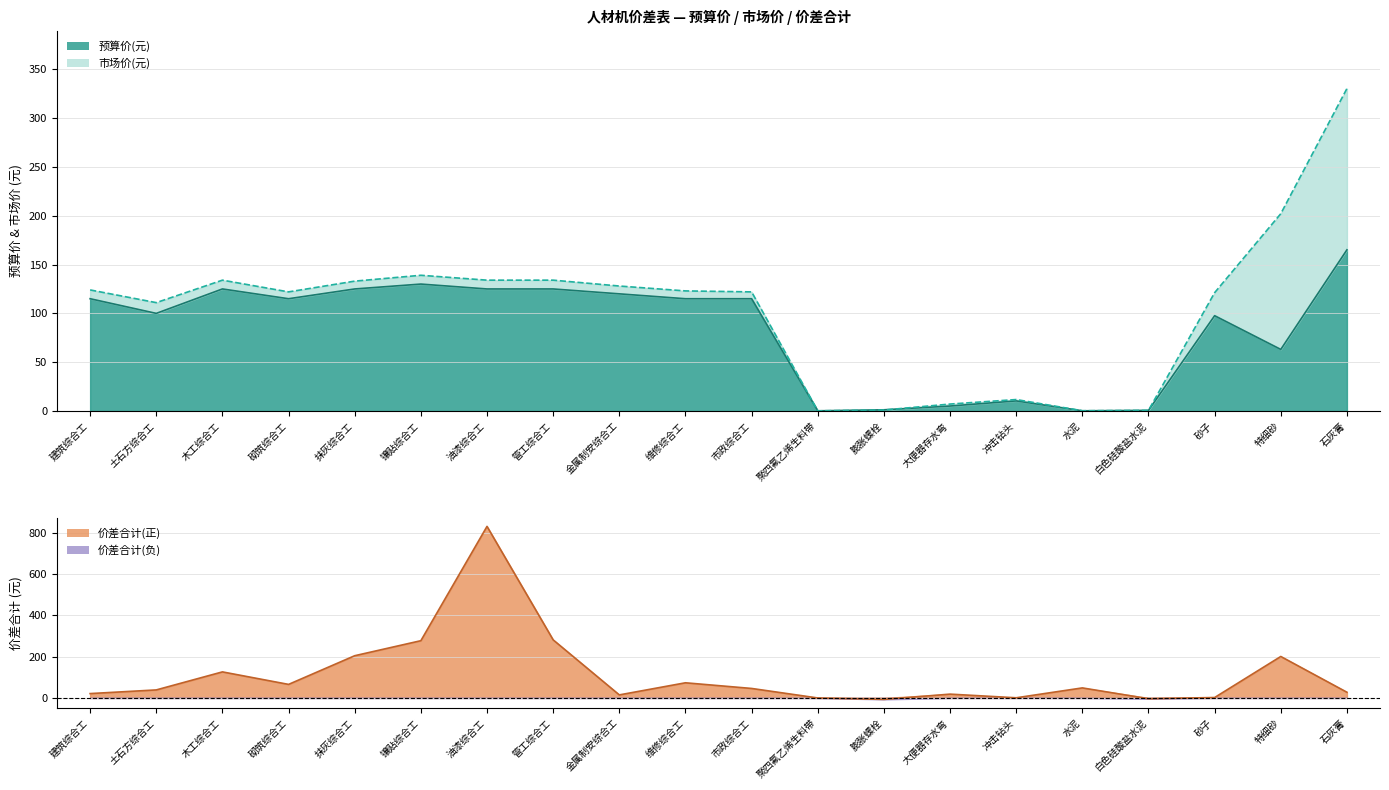

At 聚四氟乙烯生料带, list the series in order from largest to smallest.

预算价(元), 市场价(元), 价差合计(元)